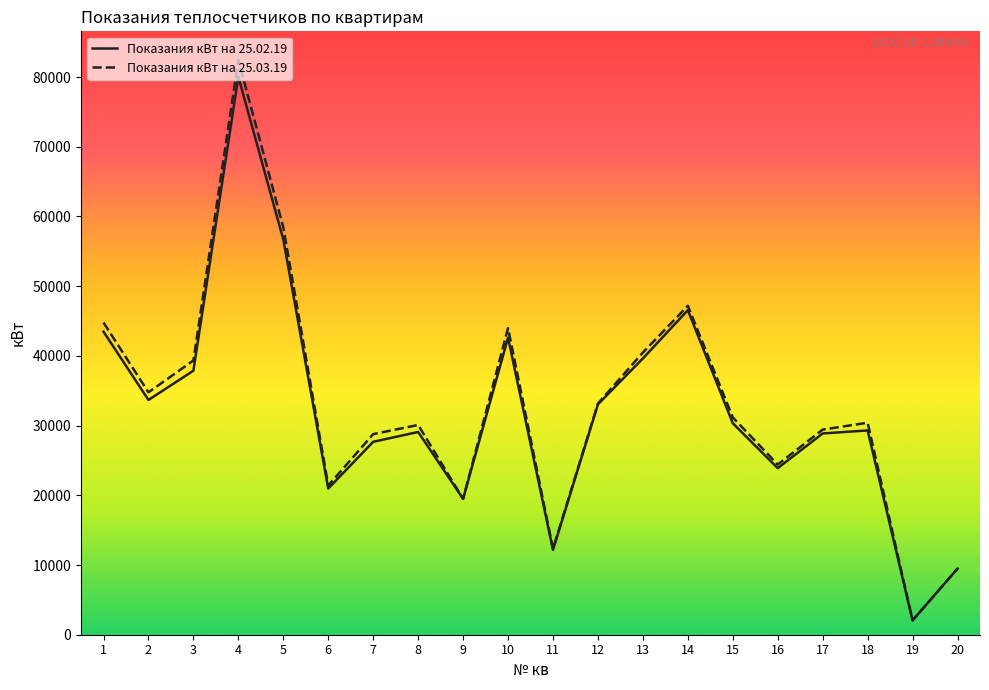

True or false: Показания кВт на 25.02.19 has a value of 14502 at 6.

False